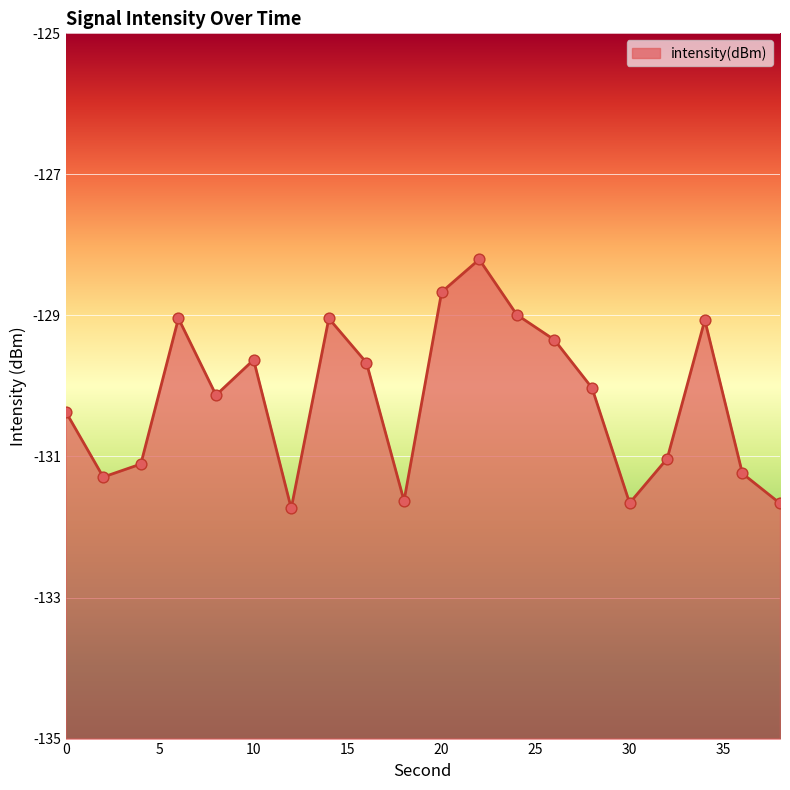

What is the change in value from 16 to 24?

+0.7